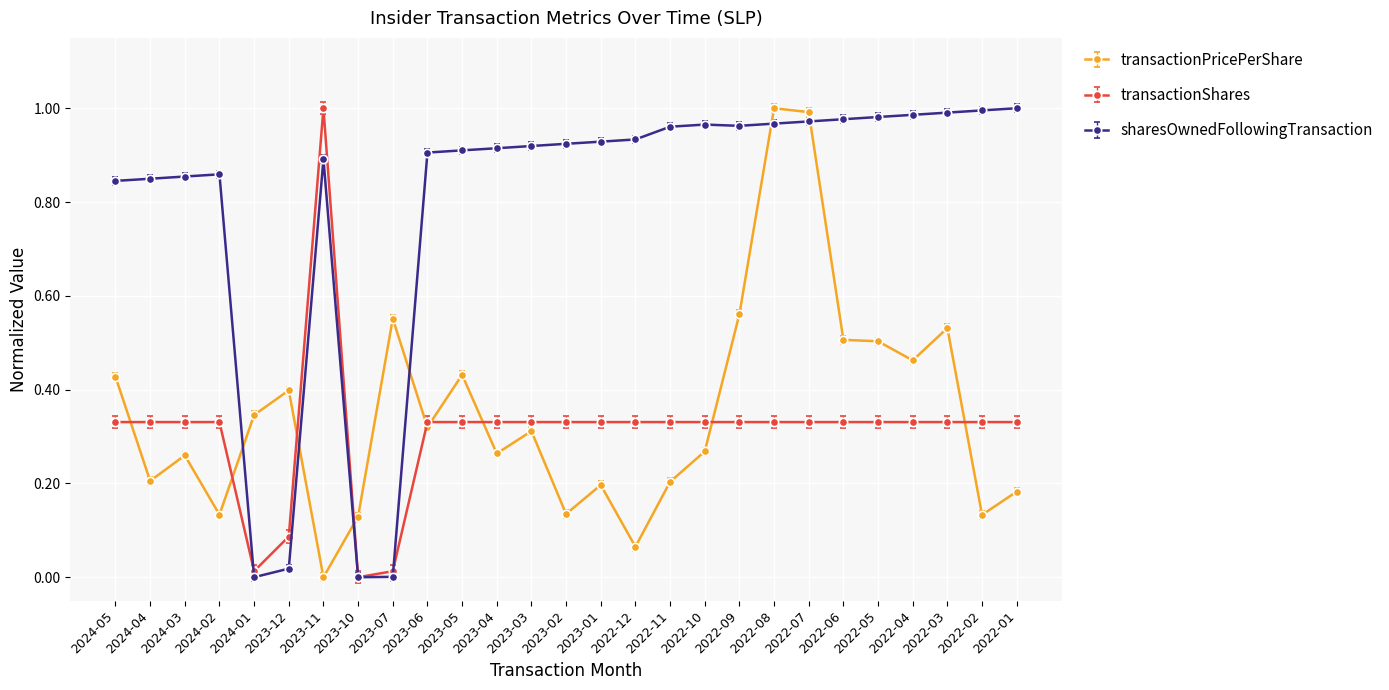

True or false: transactionPricePerShare has more than 2 interior local peaks.

True